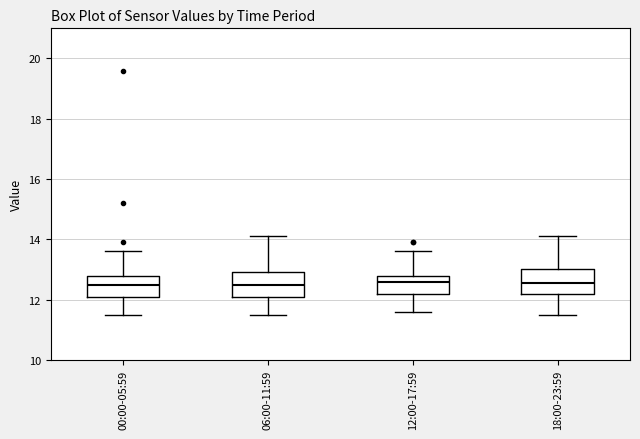

Reading left to right, read every box against the y-axis: the position of its median line, the range the box covers, and the ends of its whiskers. The values are not printed on the chart, so give them approximately, as read against the axis.

00:00-05:59: median 12.6, box 12.0 to 12.8, whiskers 11.6 to 13.6
06:00-11:59: median 12.6, box 12.2 to 13.0, whiskers 11.6 to 14.2
12:00-17:59: median 12.6, box 12.2 to 12.8, whiskers 11.6 to 13.6
18:00-23:59: median 12.6, box 12.2 to 13.0, whiskers 11.6 to 14.2